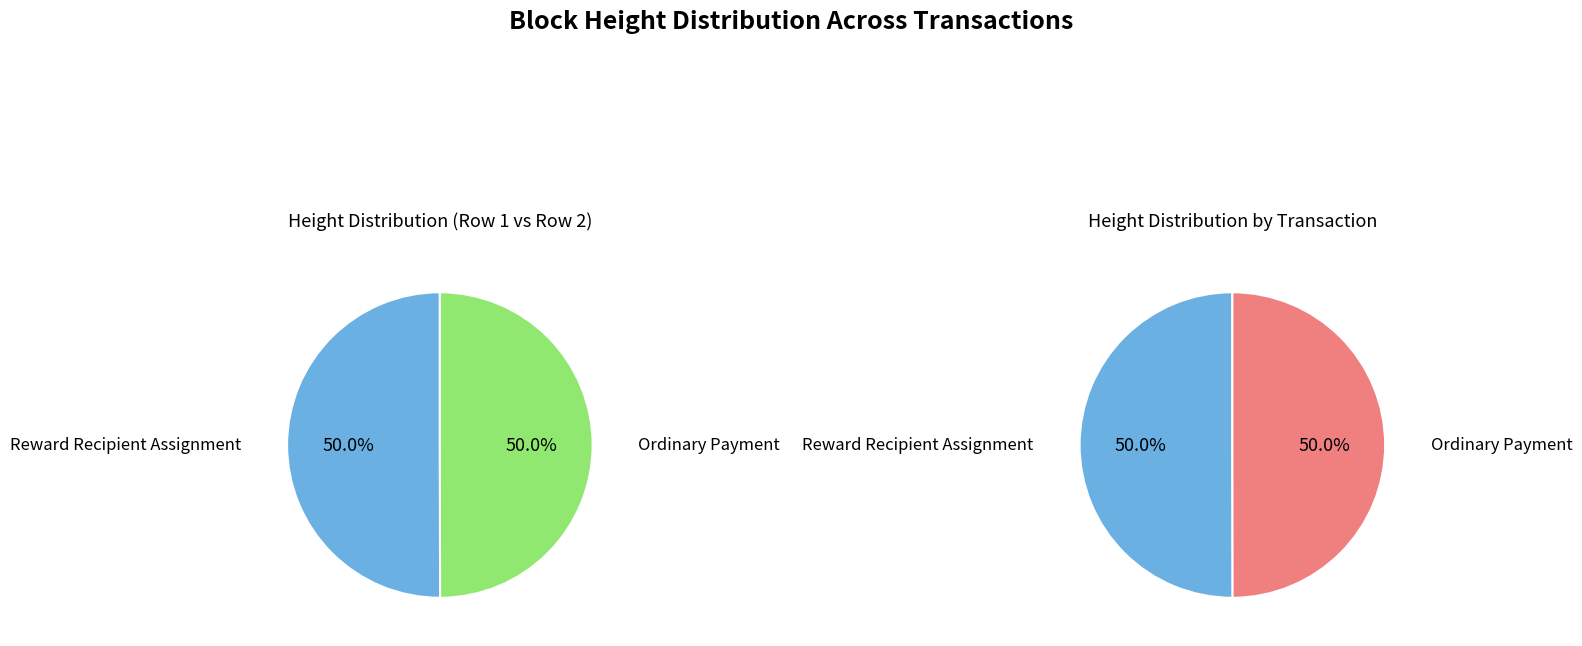

To the nearest percent, what is the combined percentage of 918721 and 917869?

100%